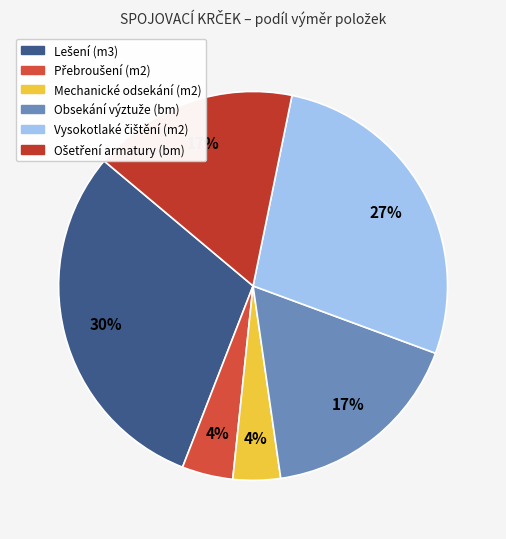

Which category has the smallest portion of the pie?

Mechanické odsekání (m2)